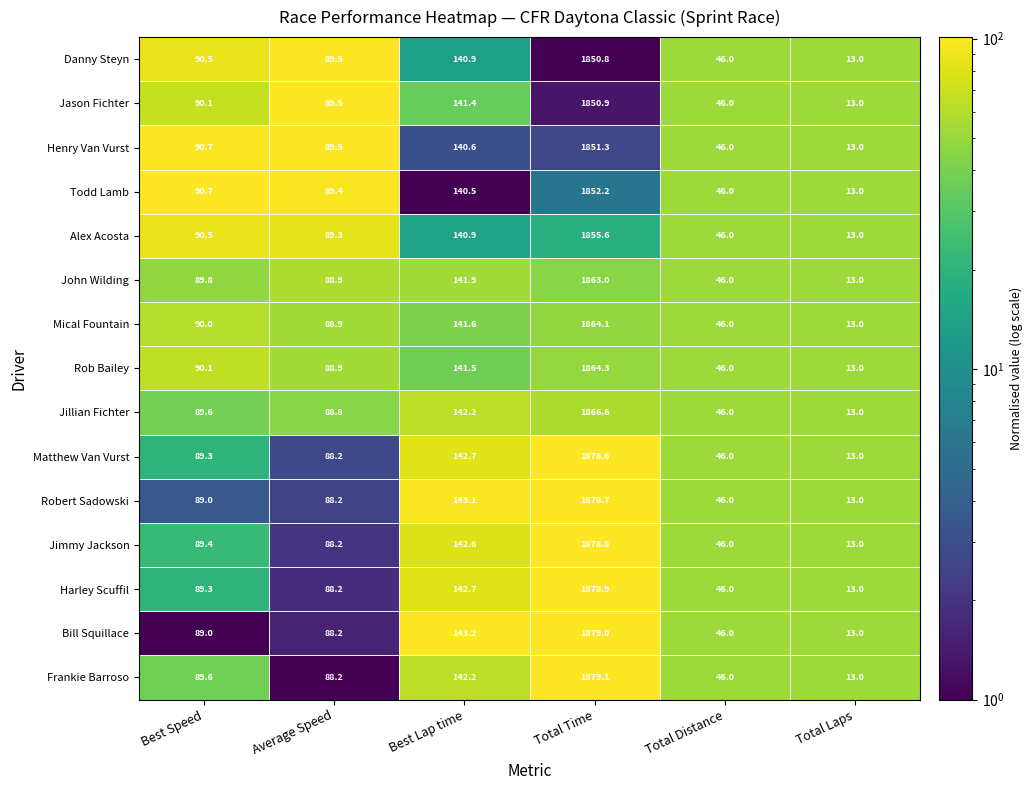

What is the maximum value shown in the chart?

1879.1